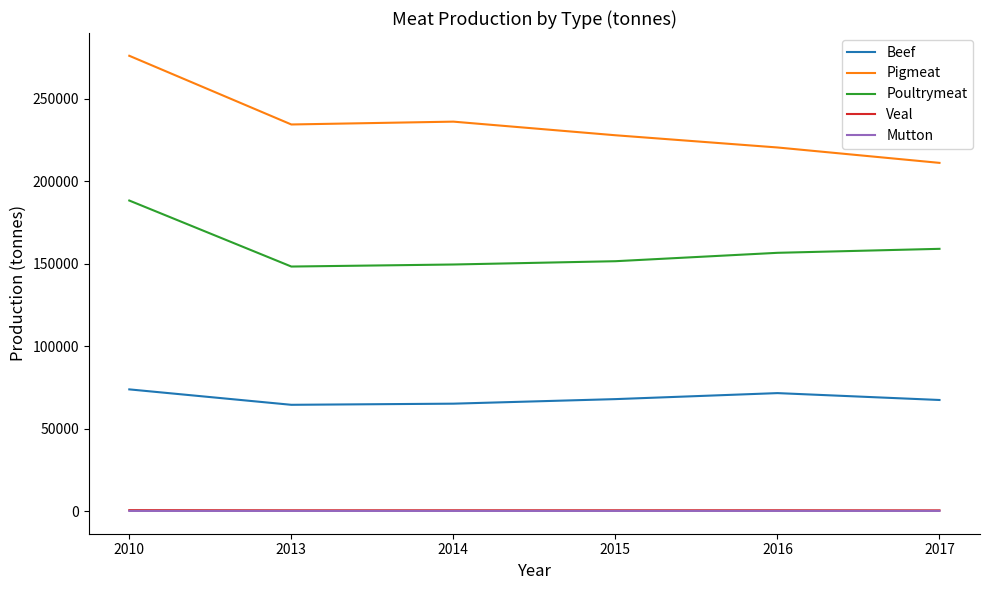

How many series are shown in this chart?

5